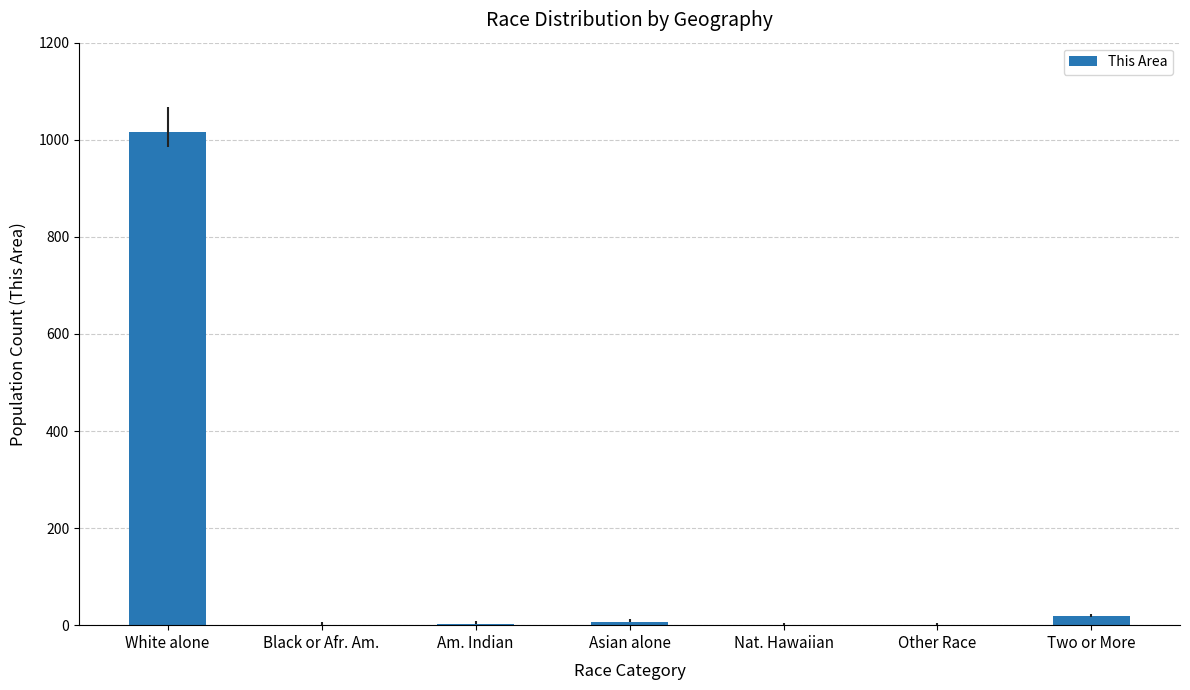

True or false: the data shows 0 at Nat. Hawaiian.

True